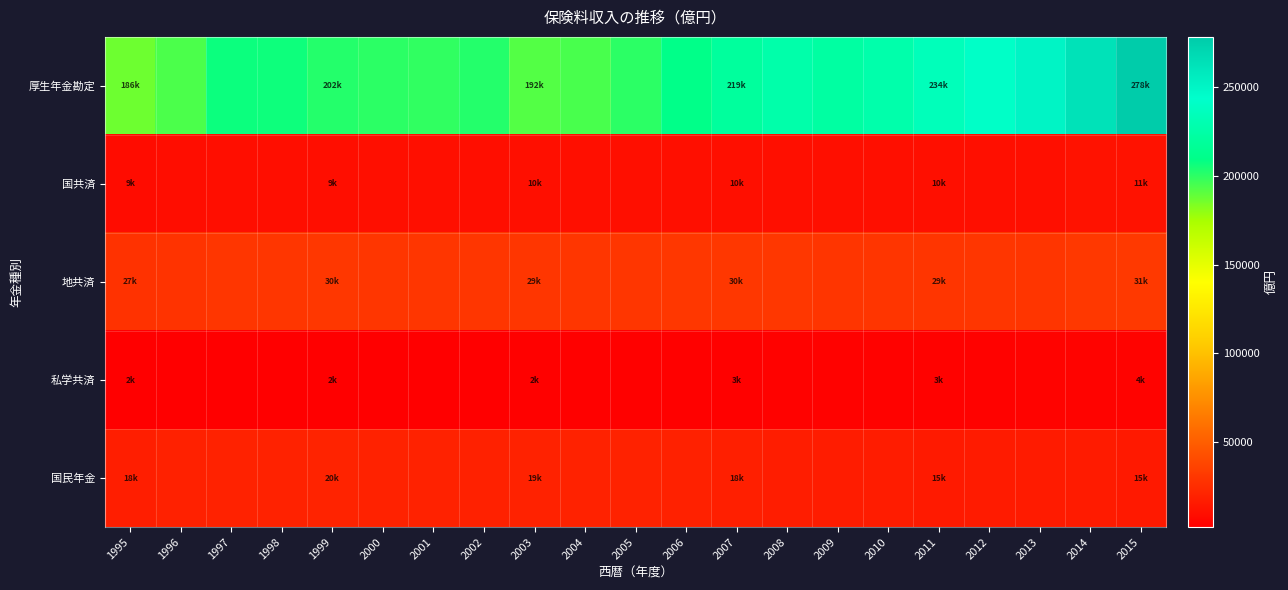

At 2005, list the series in order from smallest to largest.

私学共済, 国共済, 国民年金, 地共済, 厚生年金勘定